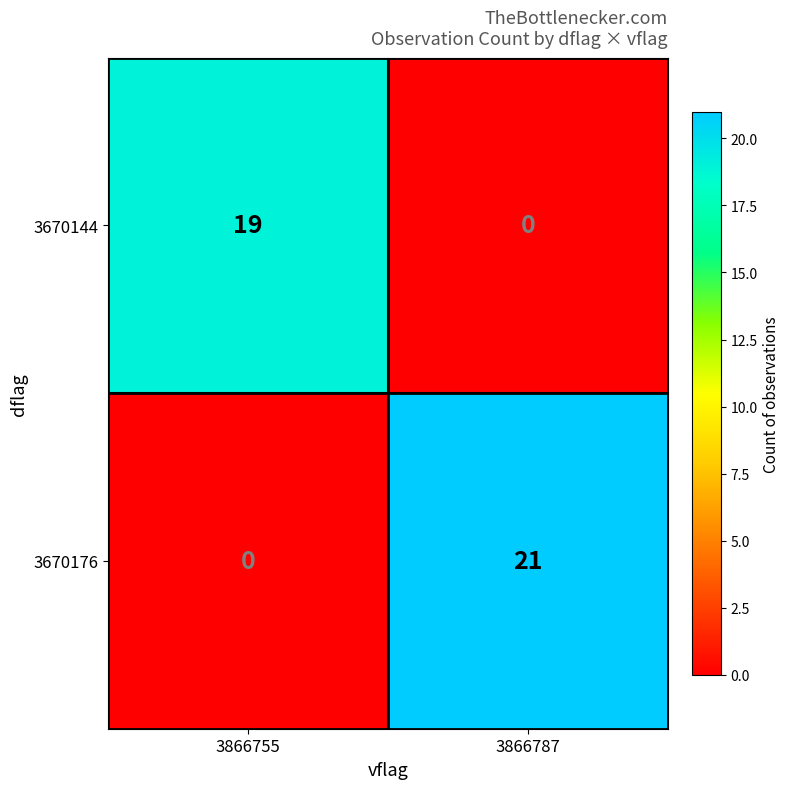

At which category is the sum across all series the highest?

3866787